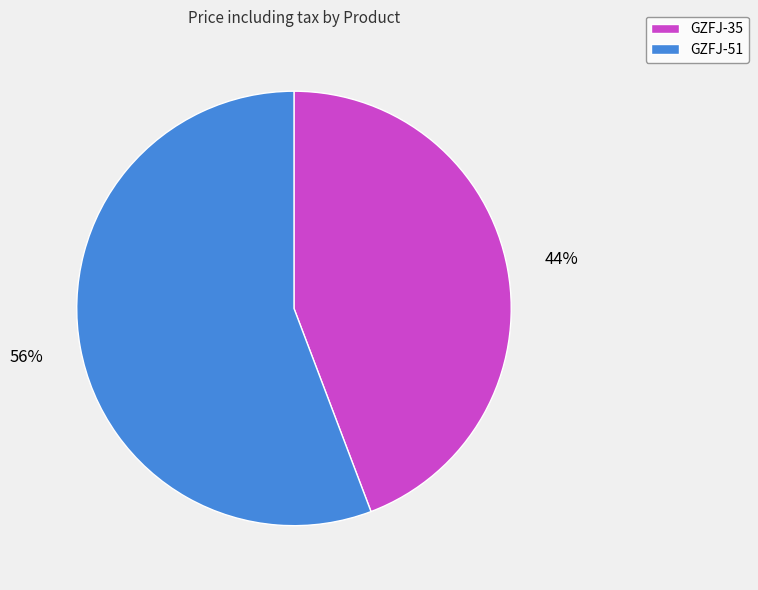

To the nearest percent, what is the combined percentage of GZFJ-35 and GZFJ-51?

100%